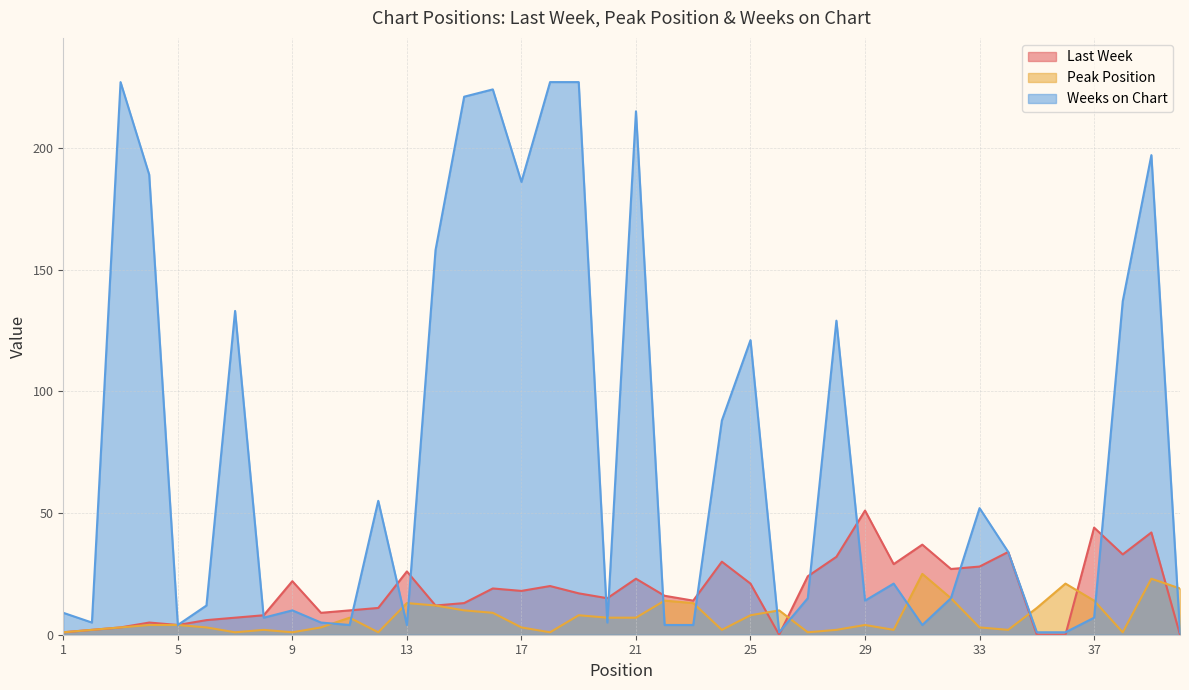

Is the value of Last Week at 15 greater than the value of Weeks on Chart at 7?

No